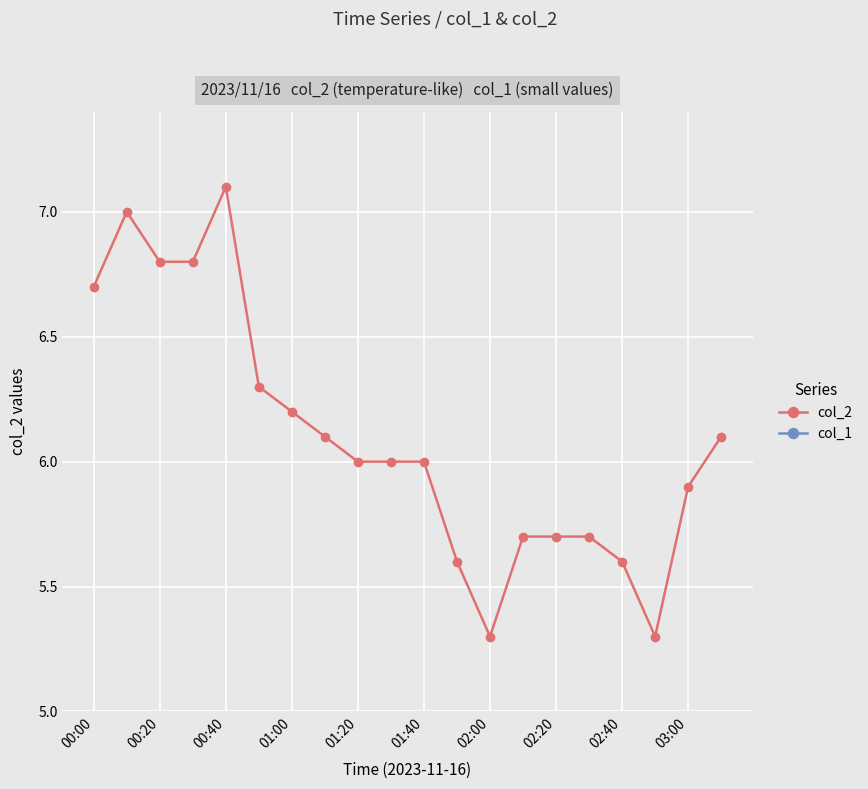

What is the greatest value displayed?

7.1